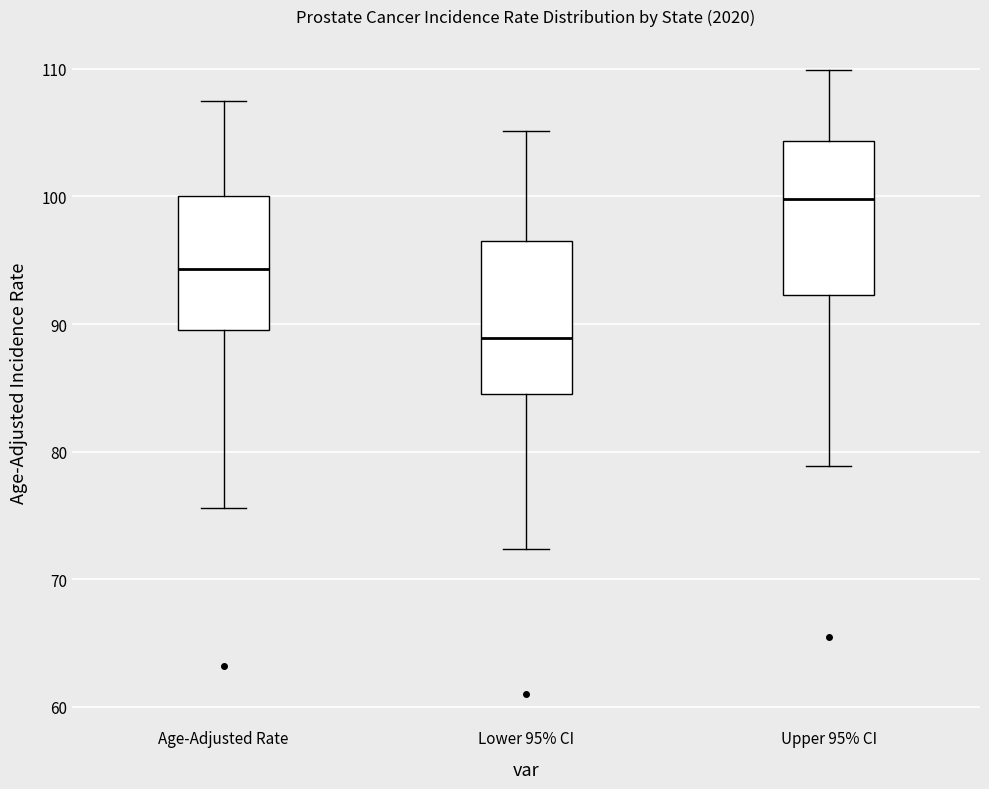

Reading left to right, transcribe this box plot: for each box, give where its median line is, the range the box spans, and where its two whiskers end, as read against the y-axis. The values are not printed on the chart, so give them approximately, as read against the axis.

Age-Adjusted Rate: median 94, box 90 to 100, whiskers 76 to 108
Lower 95% CI: median 89, box 85 to 96, whiskers 72 to 105
Upper 95% CI: median 100, box 92 to 104, whiskers 79 to 110